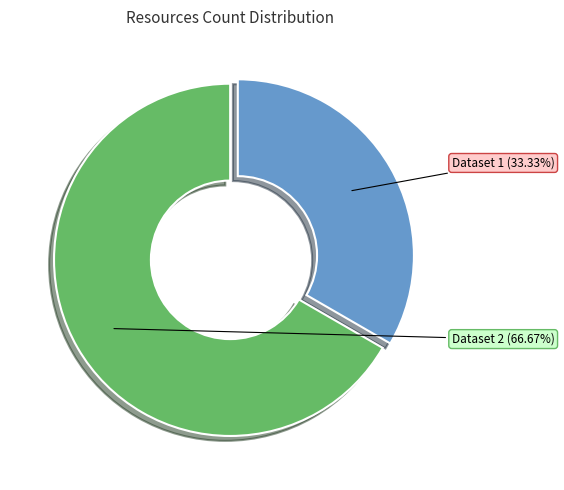

To the nearest percent, what is the difference between the largest and smallest slice percentages?

33%